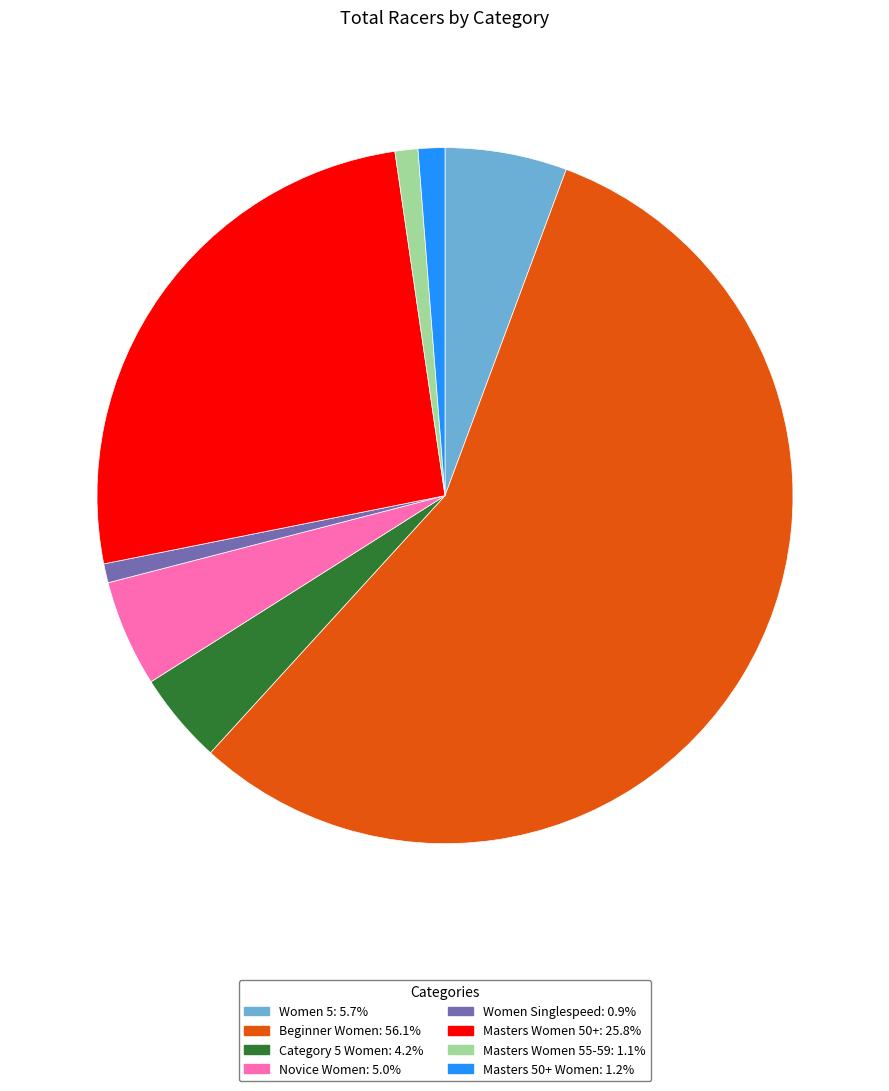

Is there any slice that represents more than half of the pie?

Yes